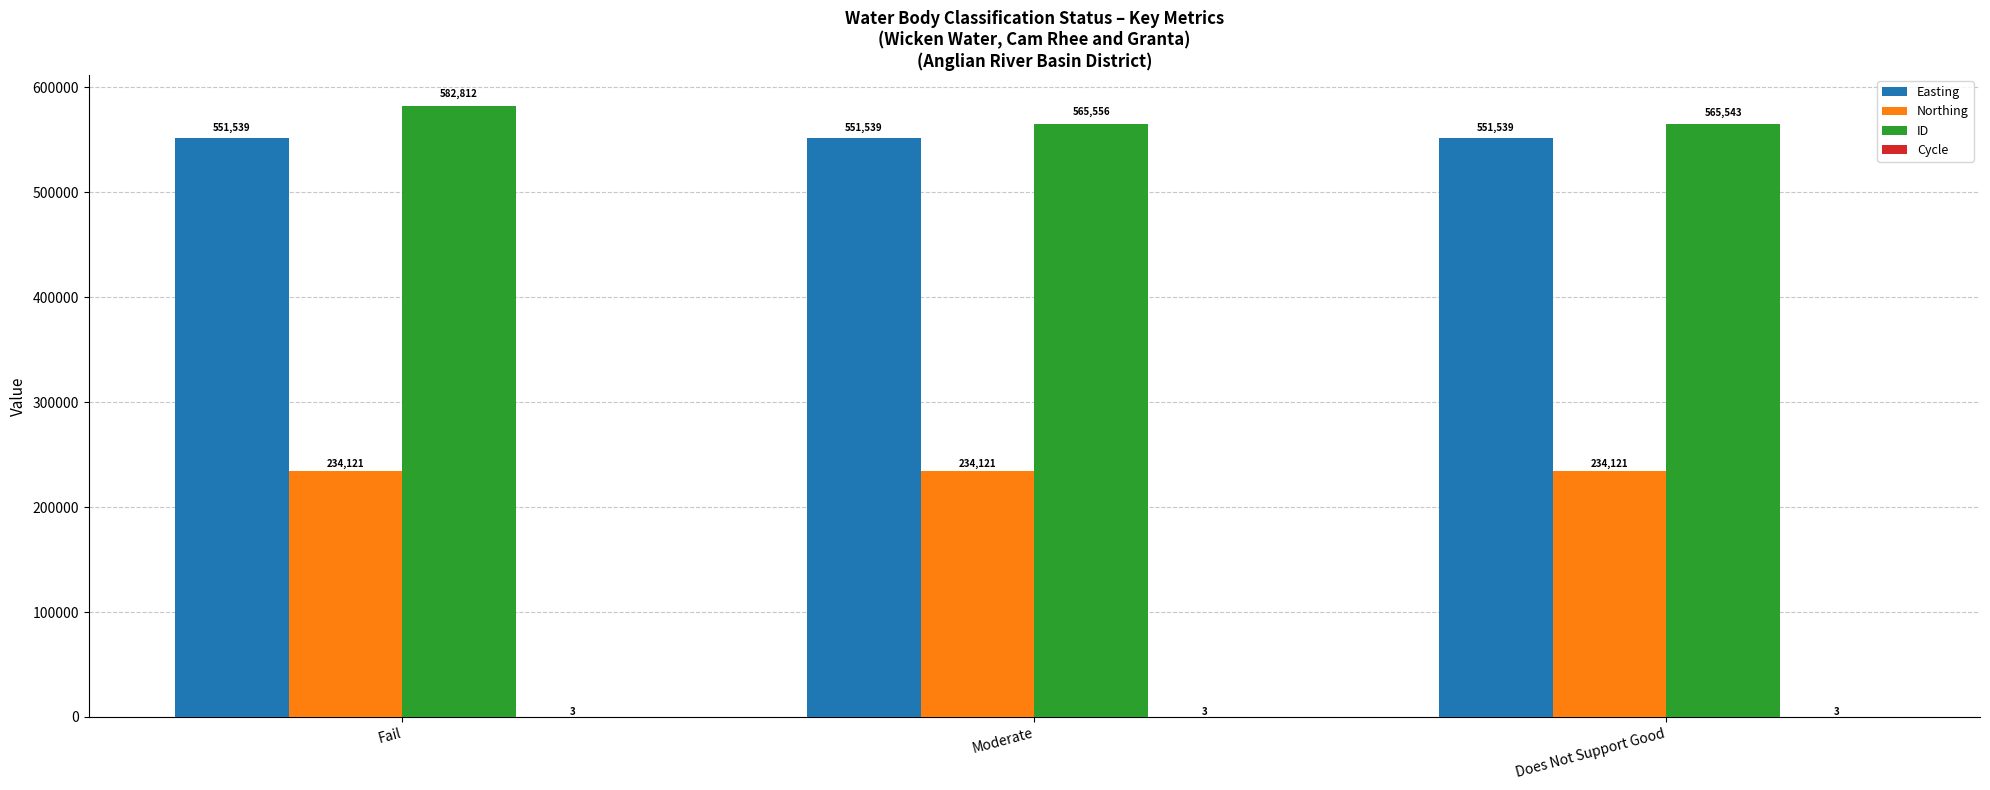

At which category is the sum across all series the highest?

Fail